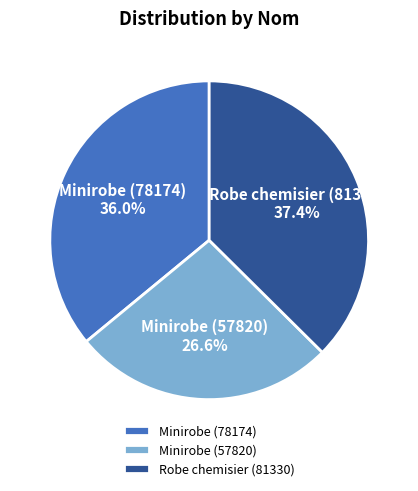

To the nearest percent, what percentage of the pie is Robe chemisier (81330)?

37%